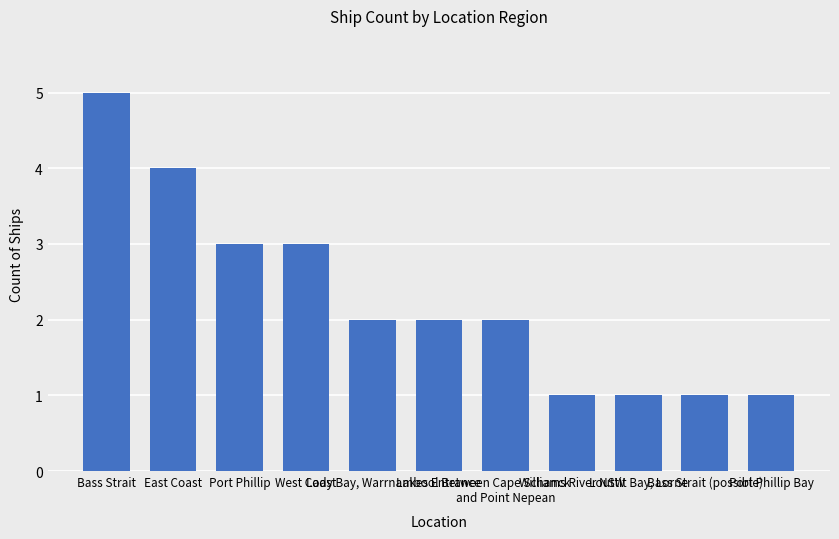

What is the maximum value shown in the chart?

5